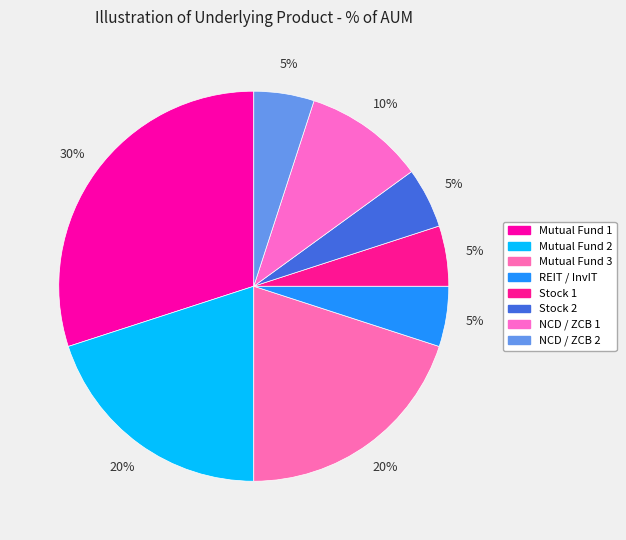

To the nearest percent, what is the combined percentage of Mutual Fund 3 and NCD / ZCB 1?

30%